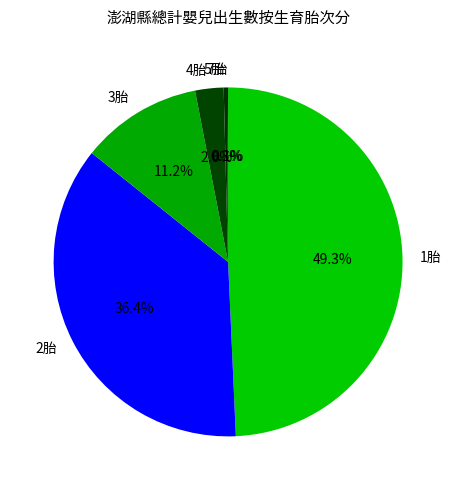

To the nearest percent, what percentage of the pie is 4胎?

3%